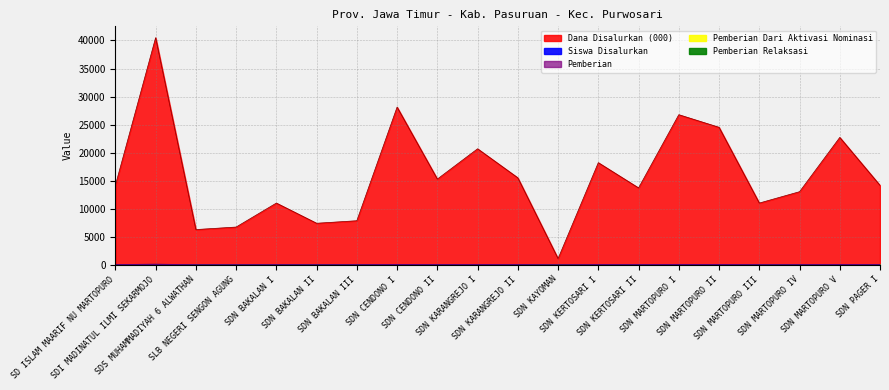

Where is the first local maximum for Pemberian?

SDI MADINATUL ILMI SEKARMOJO